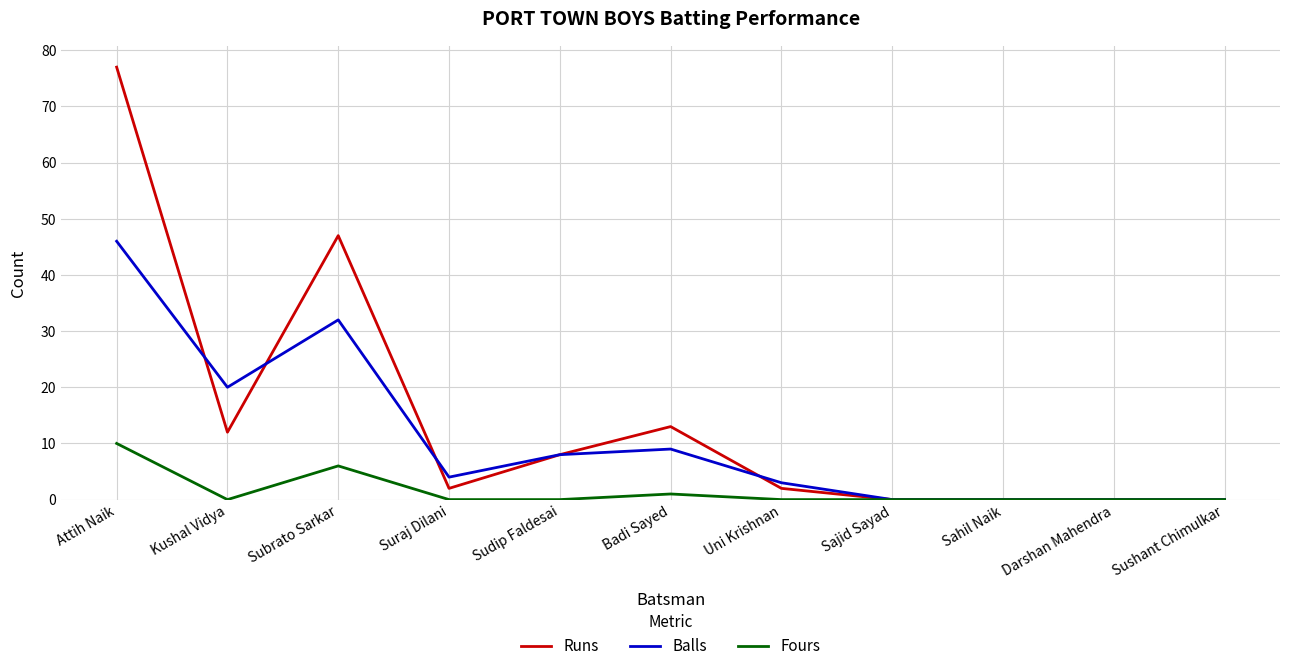

How many lines are shown in the chart?

3